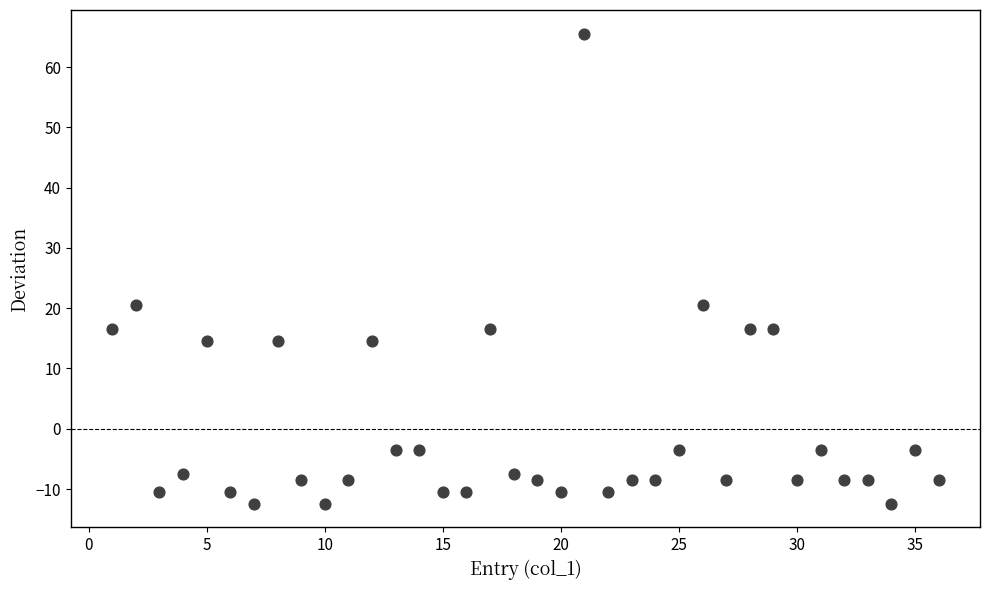

What is the range of Y values (max minus min)?

78.0